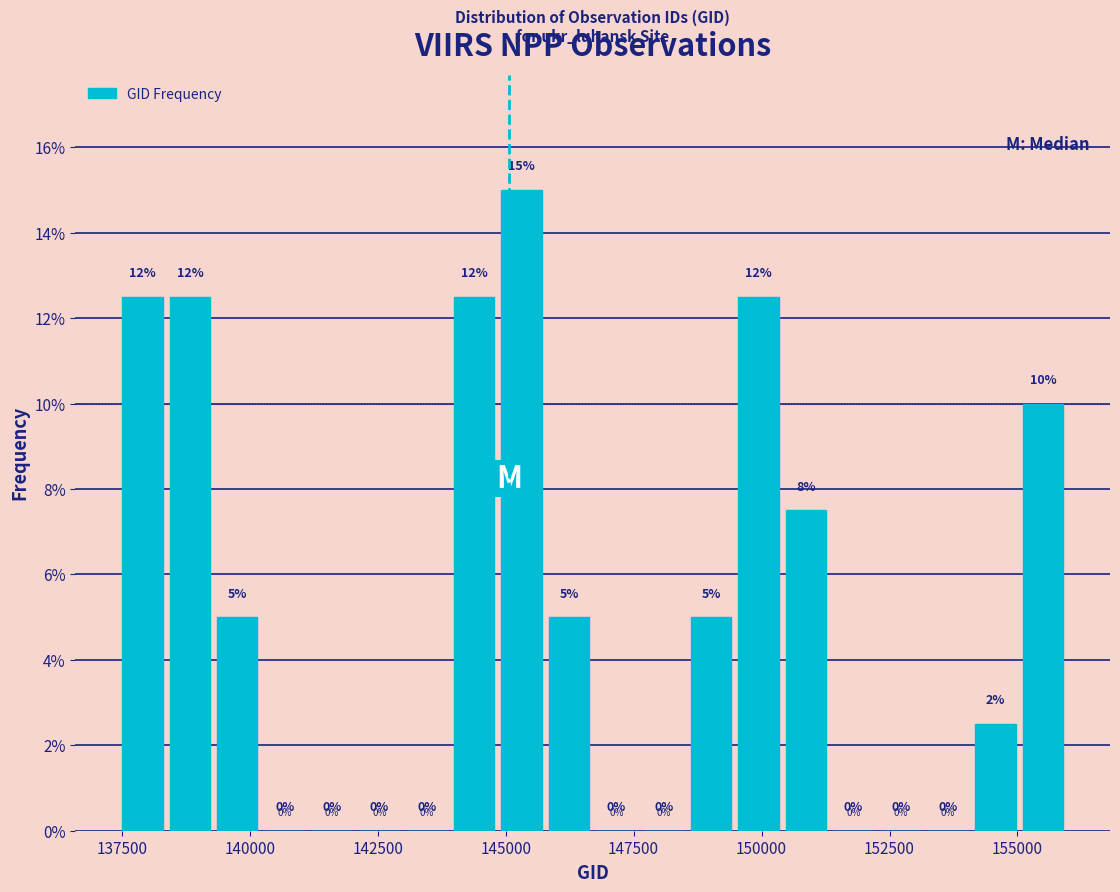

Around what value on the x-axis is the tallest bar? Give the approximate position of its centre, as read against the axis.

145500